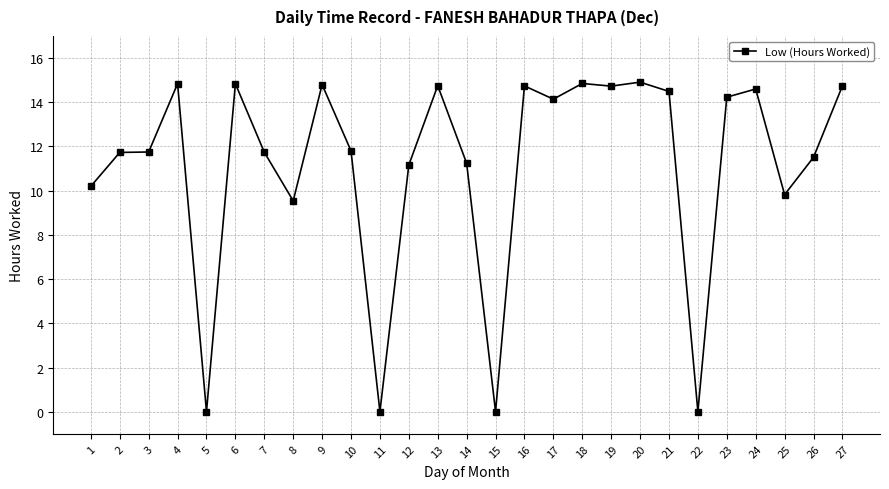

How many lines are shown in the chart?

1